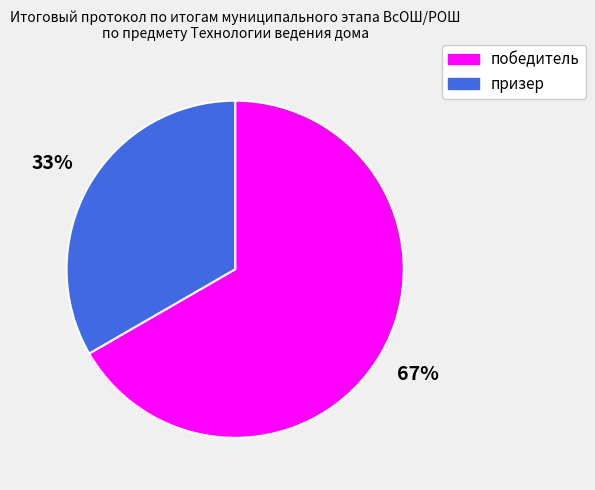

To the nearest percent, what is the combined percentage of победитель and призер?

100%